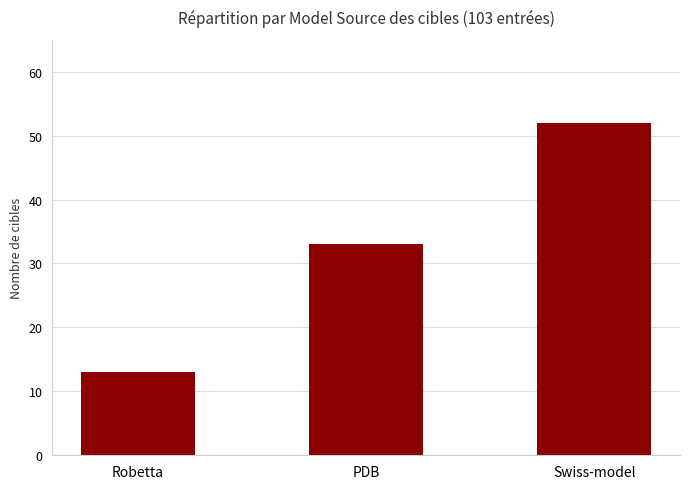

What is the minimum value shown in the chart?

13